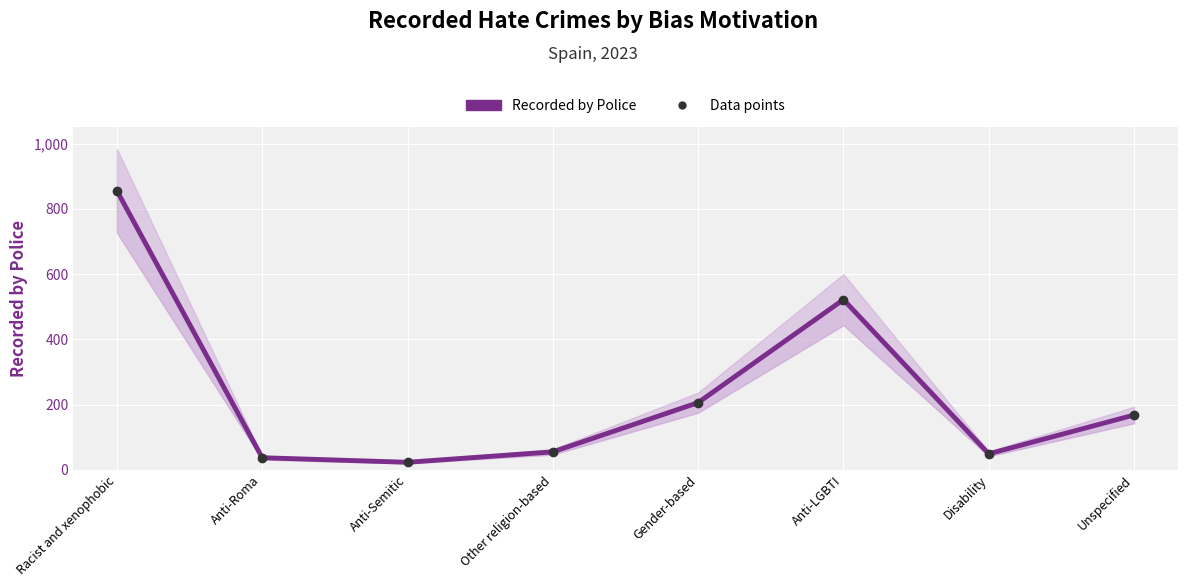

True or false: Data points and Recorded by Police intersect in this chart.

False